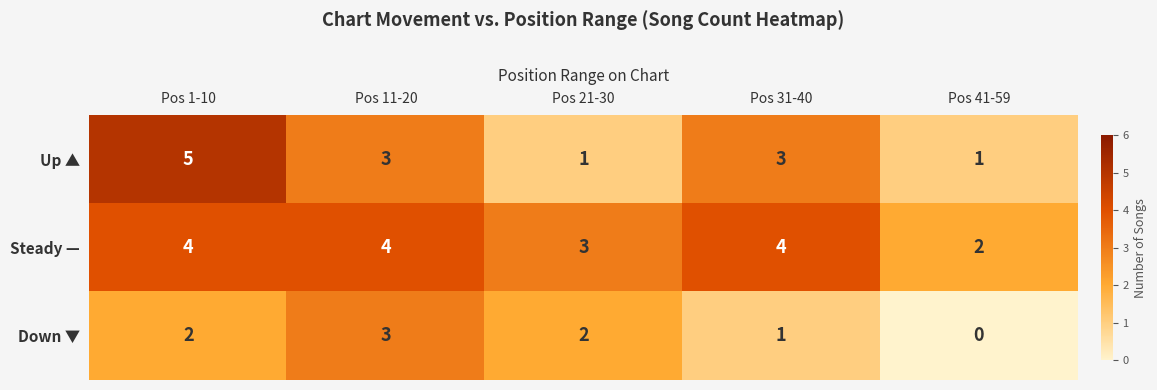

Is it true that Steady — equals 4 at Pos 31-40?

True